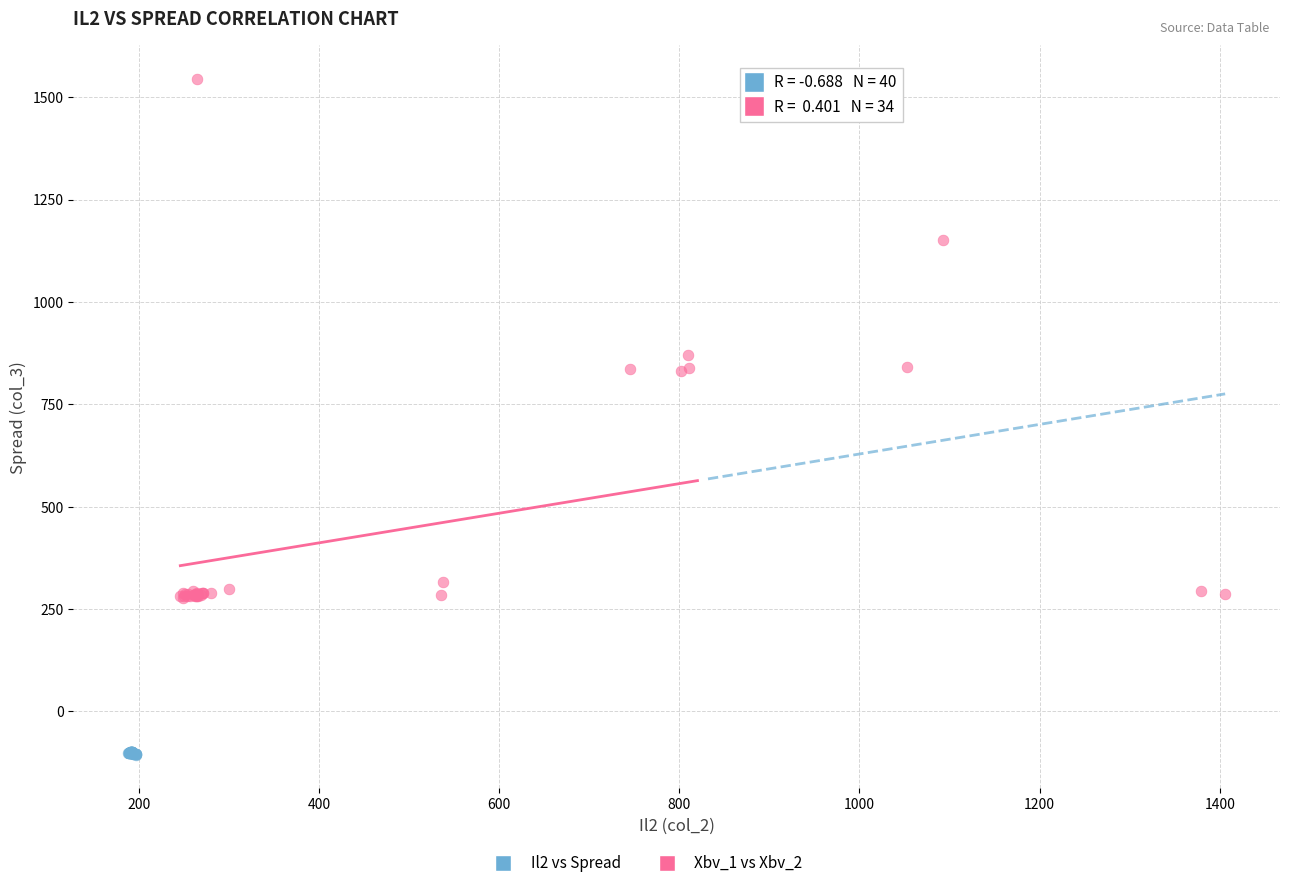

Which series reaches the minimum Y coordinate?

Il2 vs Spread